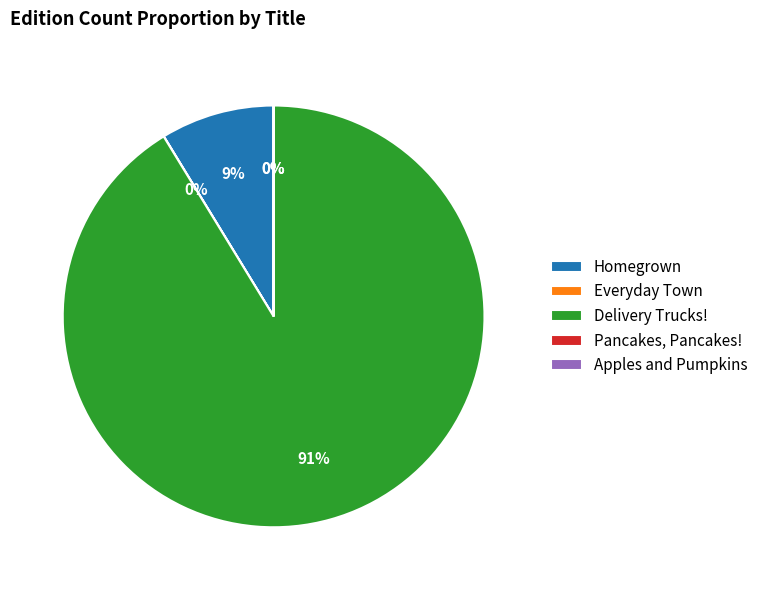

To the nearest percent, what is the difference between the largest and smallest slice percentages?

91%